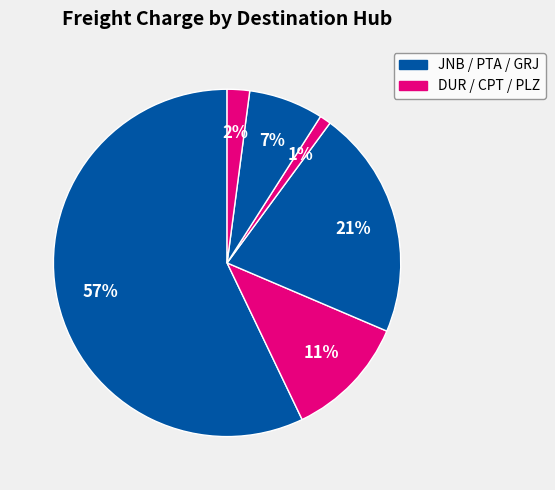

Which slice is the largest?

JNB